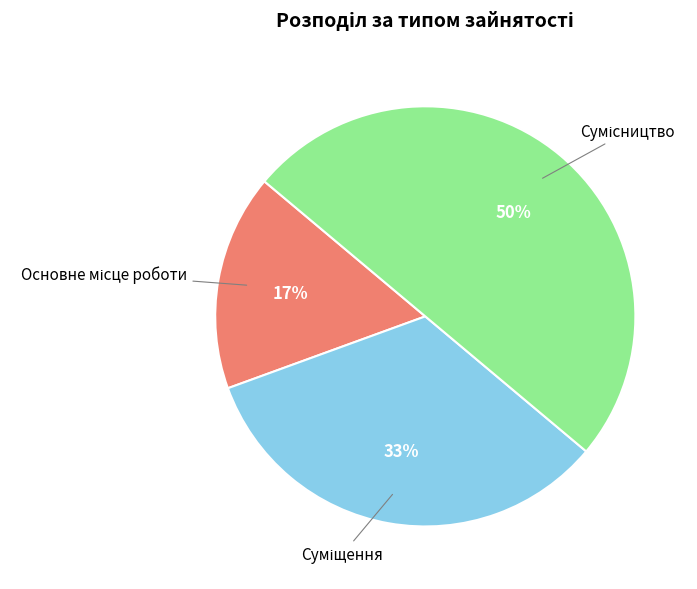

How many slices are in this pie chart?

3